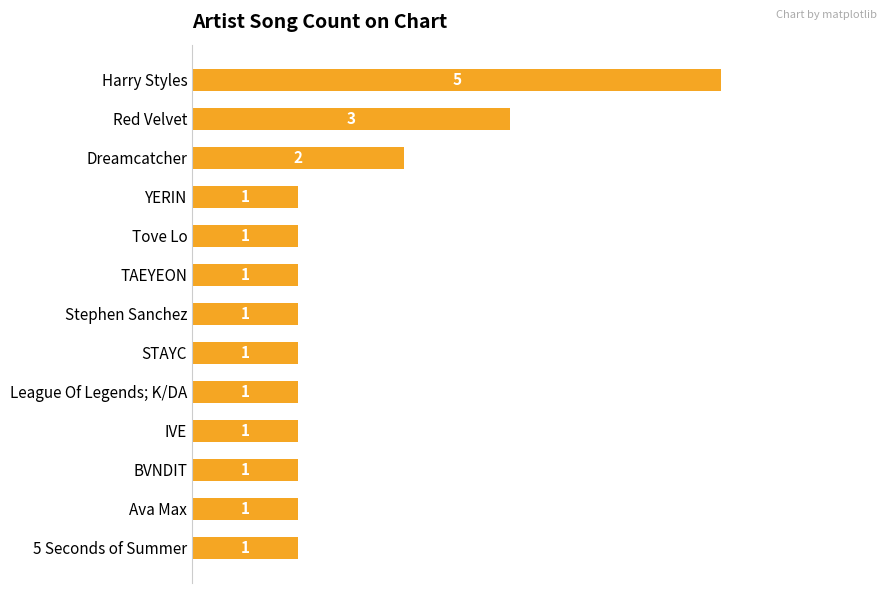

Is it true that the value at Dreamcatcher is 0?

False